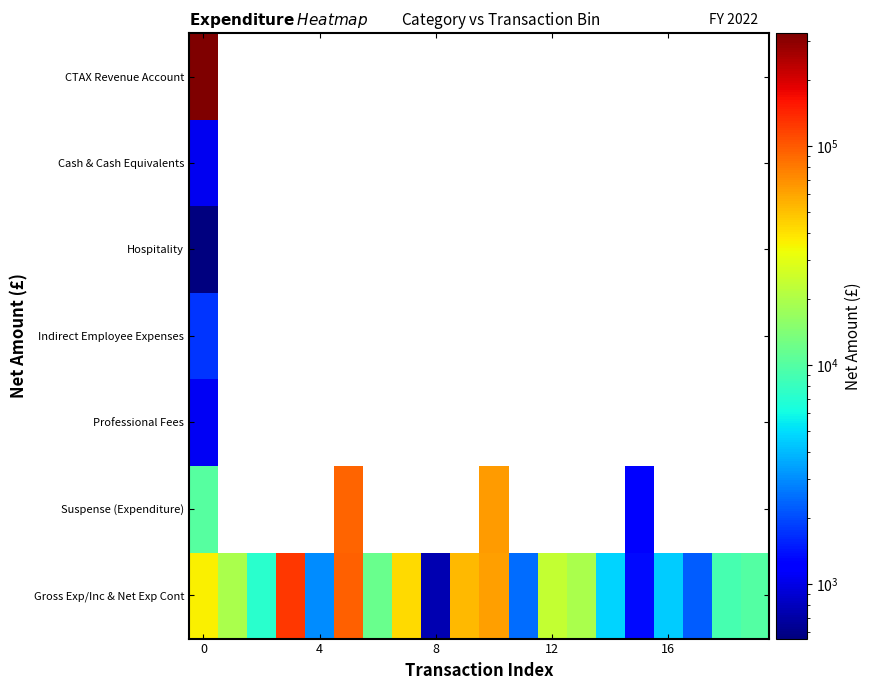

How many series are shown in this chart?

7